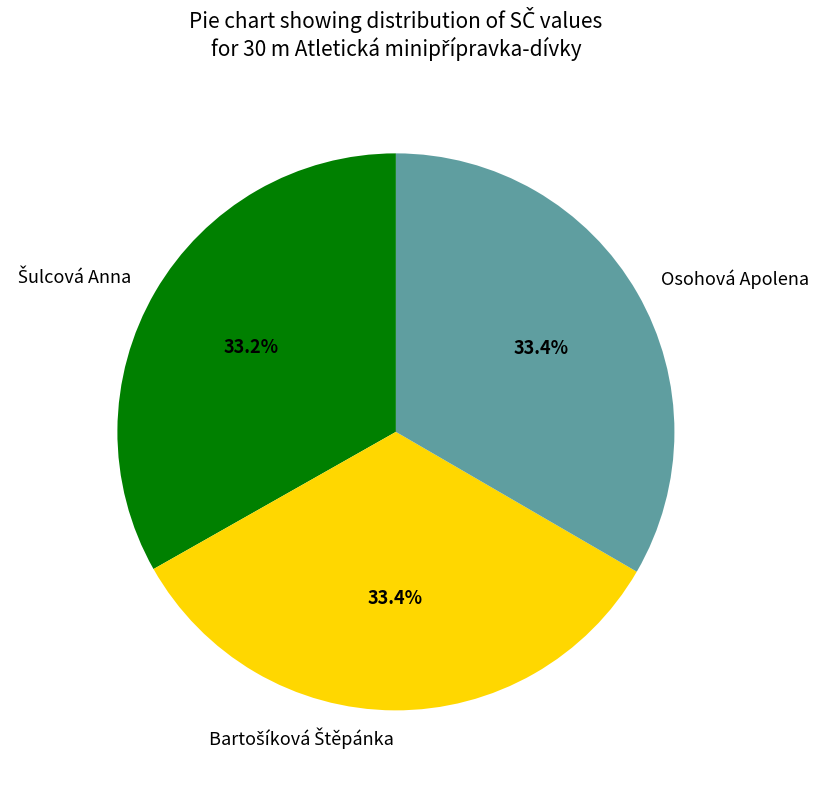

What portion of the pie excludes Osohová Apolena?

66.6%